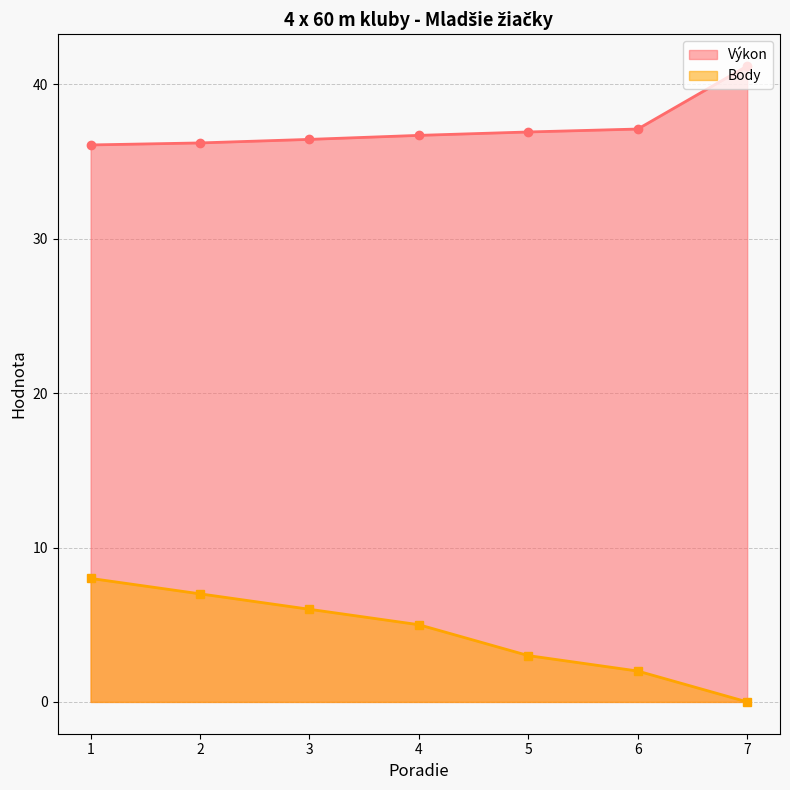

Rank the series at 4 from highest to lowest value.

Výkon, Body